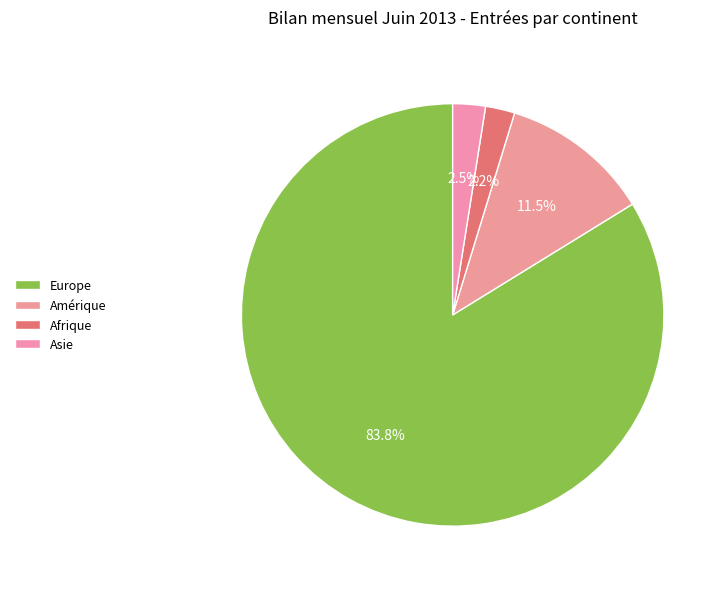

How many segments does this pie chart have?

4